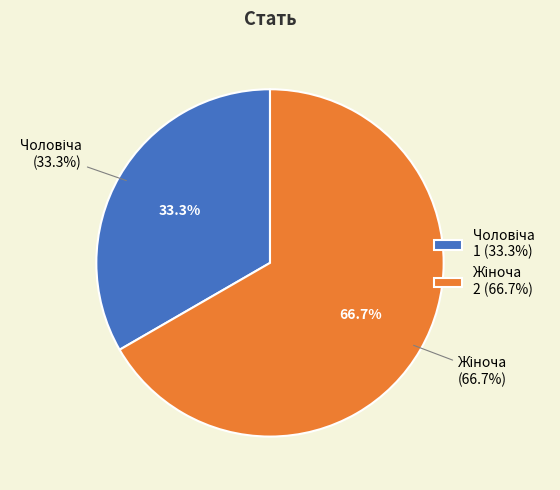

What percentage is the Жіноча slice, to the nearest percent?

67%